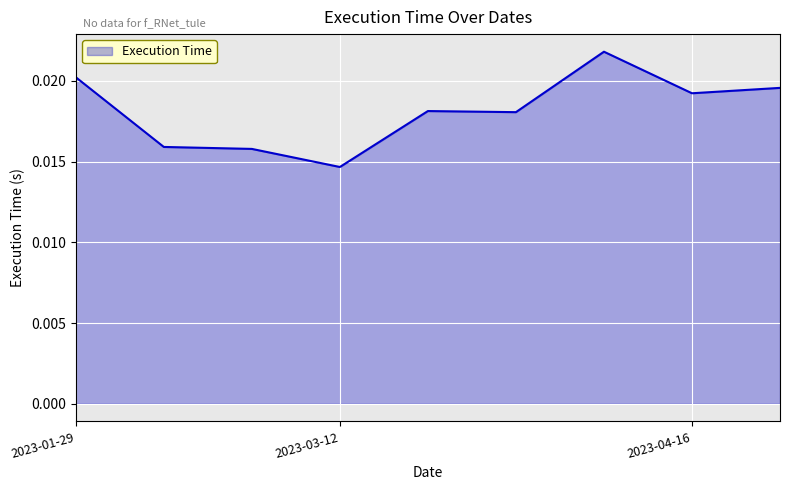

True or false: there are more than 1 points higher than both neighbors.

True